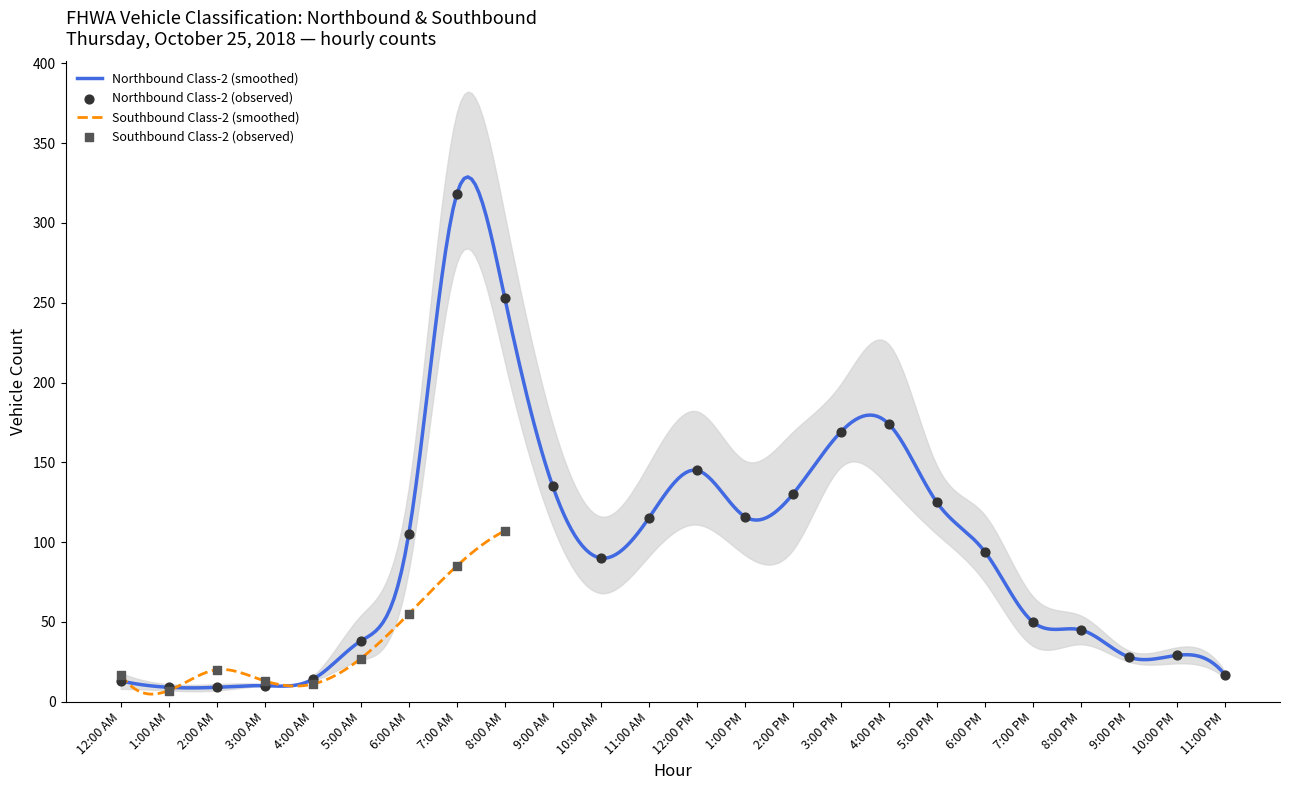

At how many categories does at least one series exceed 62?

13